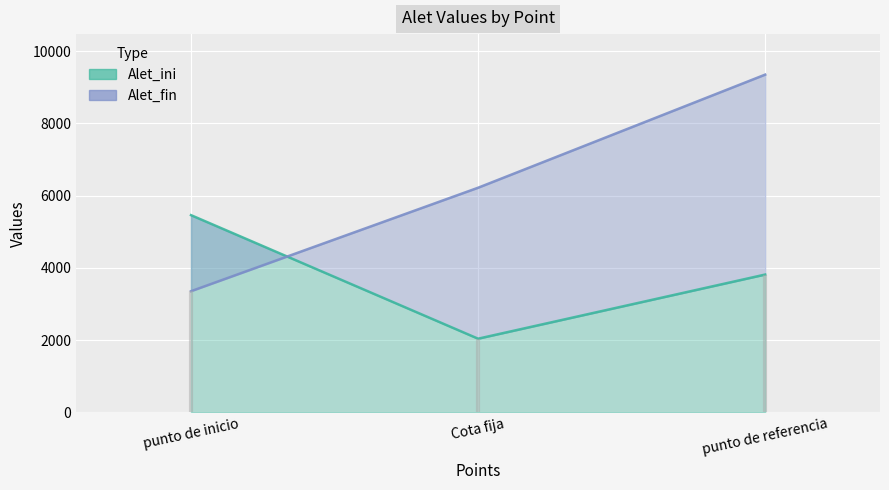

Read the Alet_fin value at punto de inicio, to the nearest 100.

3400